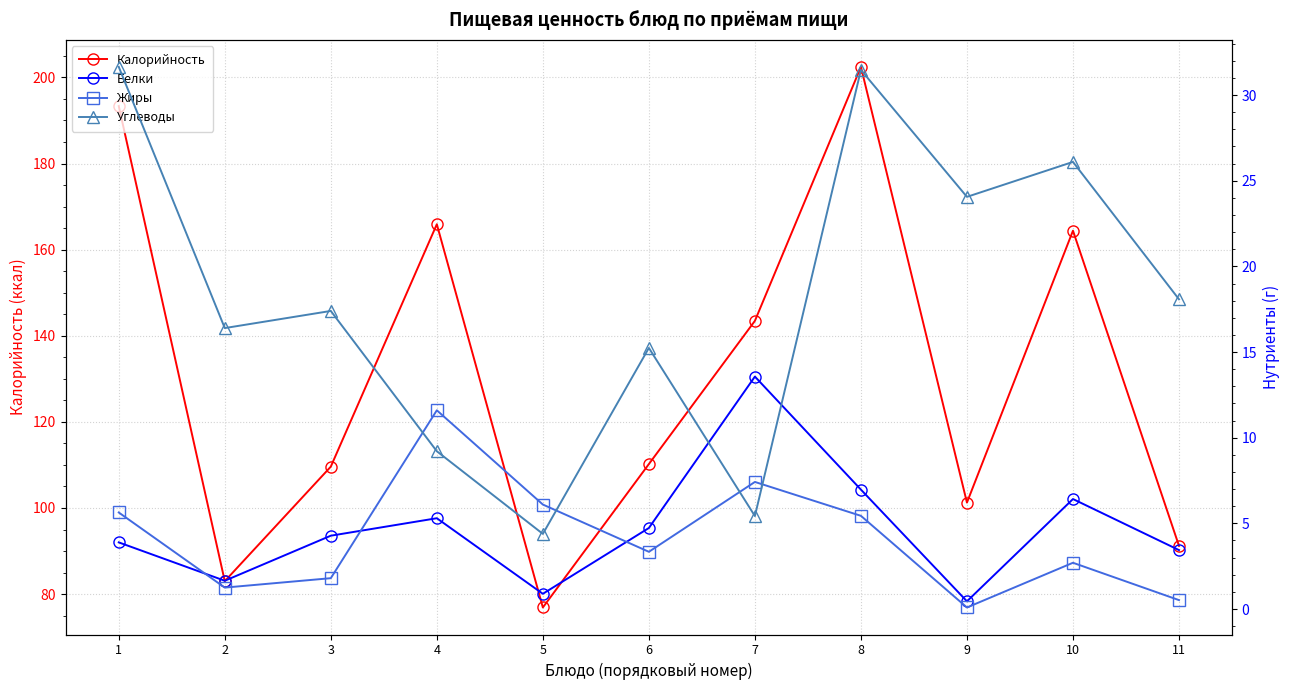

How many data points in Жиры are less than 3?

5